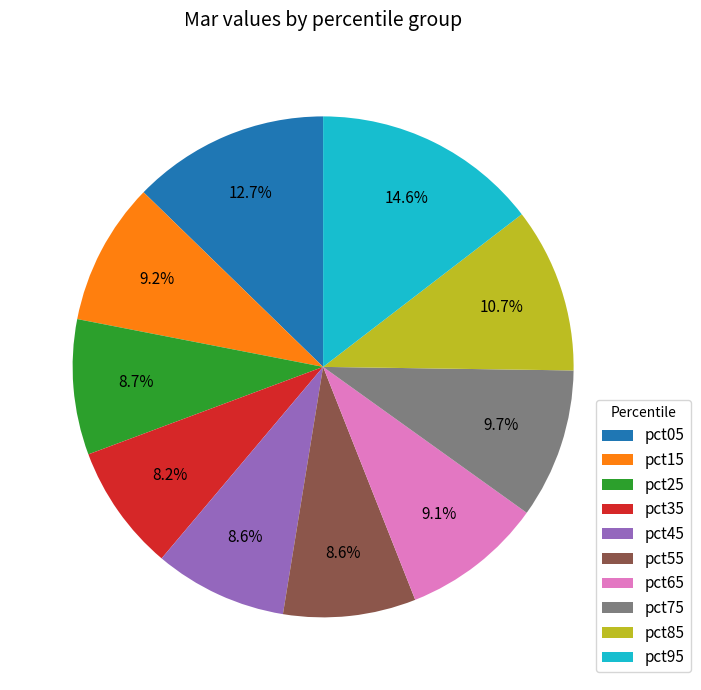

Does any single category account for the majority?

No